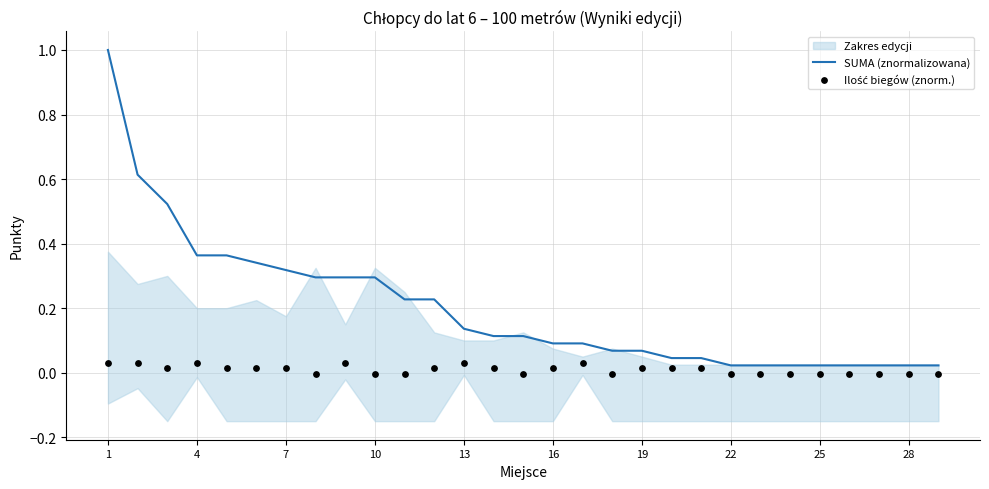

Which series has the largest total across all categories?

SUMA (znormalizowana)